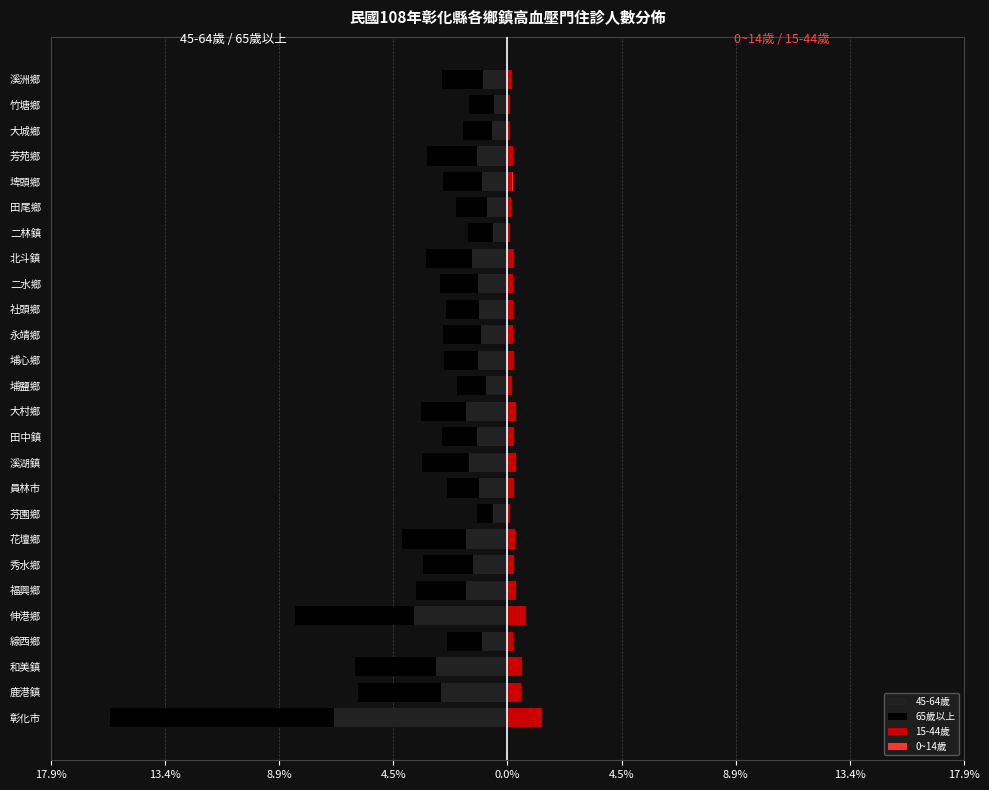

Is the value of 45-64歲 at 大城鄉 greater than the value of 65歲以上 at 溪洲鄉?

Yes